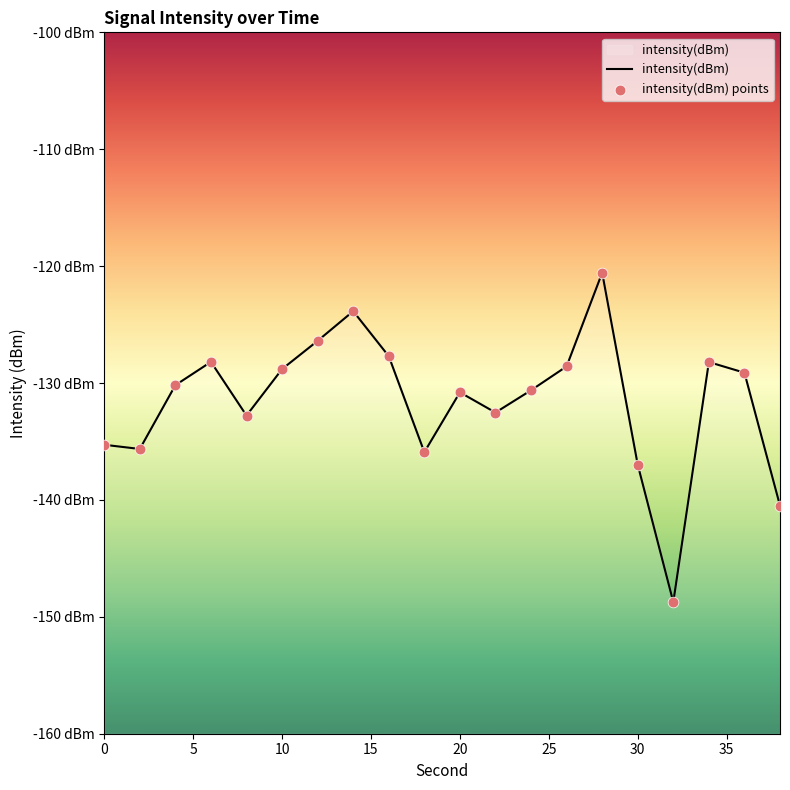

Which series has the widest spread of Y values?

intensity(dBm)